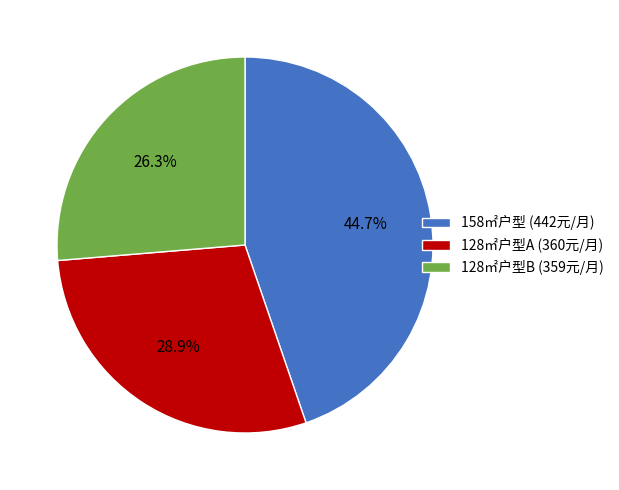

What is the ratio of the value at 128㎡户型B (359元/月) to the value at 128㎡户型A (360元/月)?

0.9